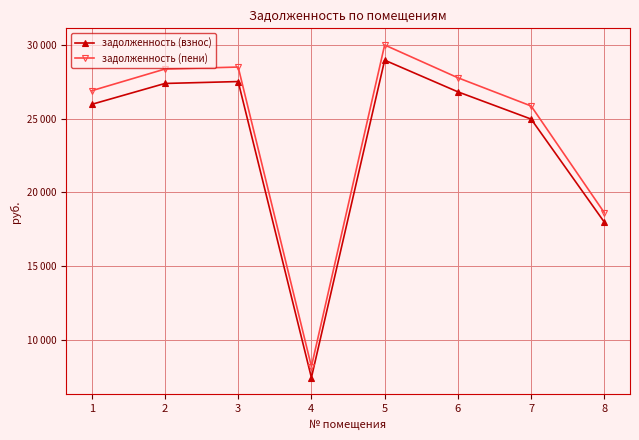

True or false: задолженность (пени) and задолженность (взнос) cross at least once.

False